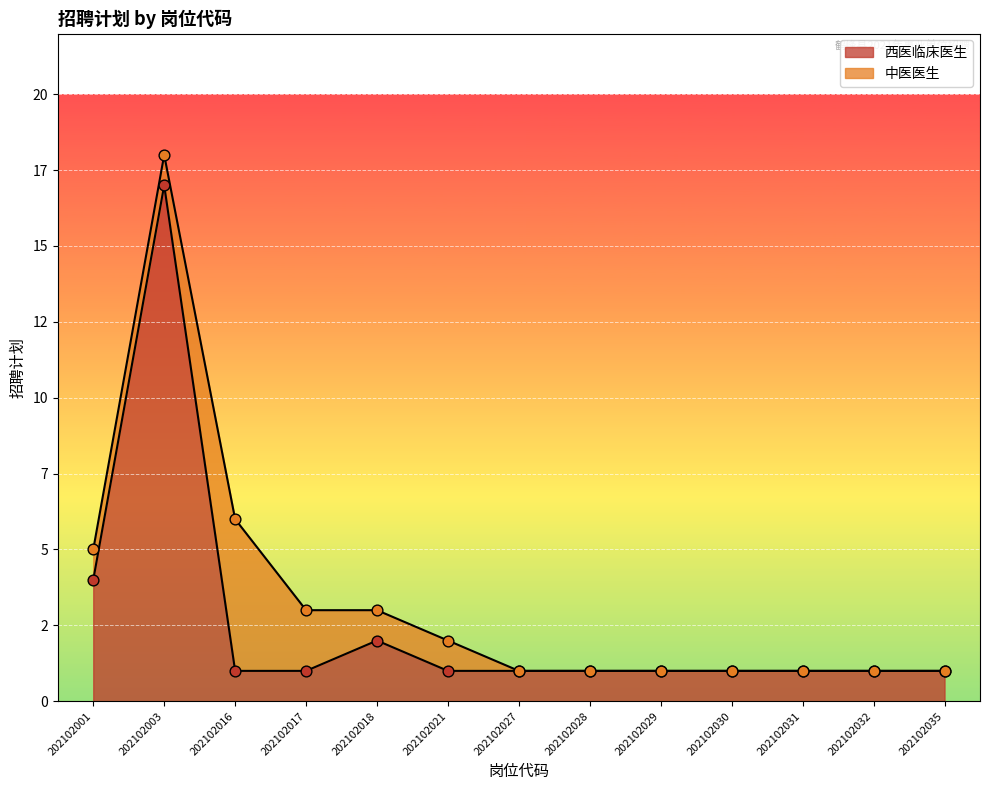

Which has a higher value, 202102029 or 202102032?

202102029